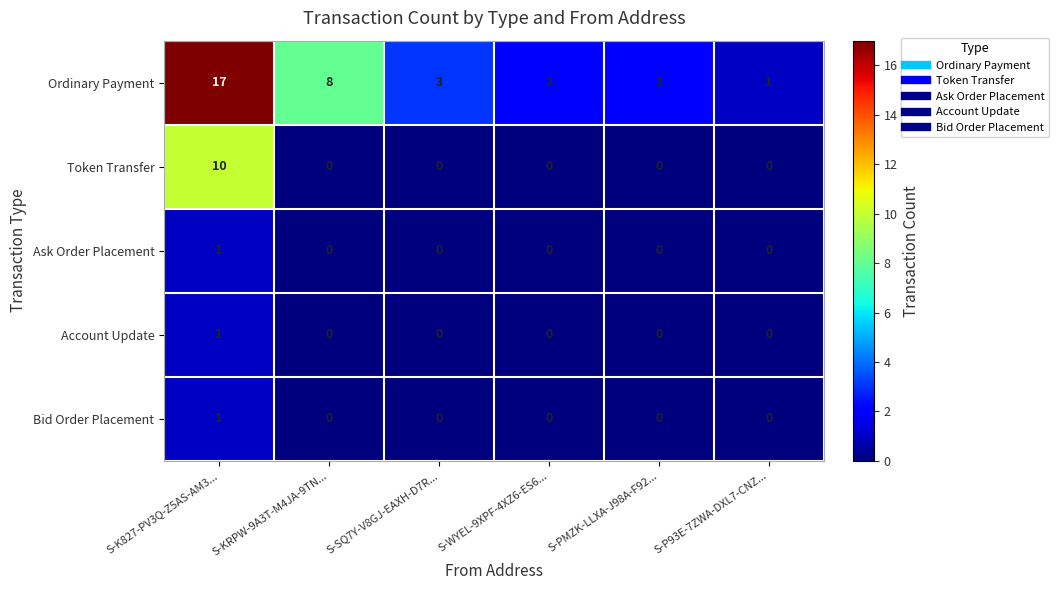

Reading left to right, what are all the values shown in this chart?

Ordinary Payment: S-K827-PV3Q-Z5AS-AM3...=17	S-KRPW-9A3T-M4JA-9TN...=8	S-SQ7Y-V8GJ-EAXH-D7R...=3	S-WYEL-9XPF-4XZ6-ES6...=2	S-PMZK-LLXA-J98A-F92...=2	S-P93E-7ZWA-DXL7-CNZ...=1
Token Transfer: S-K827-PV3Q-Z5AS-AM3...=10	S-KRPW-9A3T-M4JA-9TN...=0	S-SQ7Y-V8GJ-EAXH-D7R...=0	S-WYEL-9XPF-4XZ6-ES6...=0	S-PMZK-LLXA-J98A-F92...=0	S-P93E-7ZWA-DXL7-CNZ...=0
Ask Order Placement: S-K827-PV3Q-Z5AS-AM3...=1	S-KRPW-9A3T-M4JA-9TN...=0	S-SQ7Y-V8GJ-EAXH-D7R...=0	S-WYEL-9XPF-4XZ6-ES6...=0	S-PMZK-LLXA-J98A-F92...=0	S-P93E-7ZWA-DXL7-CNZ...=0
Account Update: S-K827-PV3Q-Z5AS-AM3...=1	S-KRPW-9A3T-M4JA-9TN...=0	S-SQ7Y-V8GJ-EAXH-D7R...=0	S-WYEL-9XPF-4XZ6-ES6...=0	S-PMZK-LLXA-J98A-F92...=0	S-P93E-7ZWA-DXL7-CNZ...=0
Bid Order Placement: S-K827-PV3Q-Z5AS-AM3...=1	S-KRPW-9A3T-M4JA-9TN...=0	S-SQ7Y-V8GJ-EAXH-D7R...=0	S-WYEL-9XPF-4XZ6-ES6...=0	S-PMZK-LLXA-J98A-F92...=0	S-P93E-7ZWA-DXL7-CNZ...=0